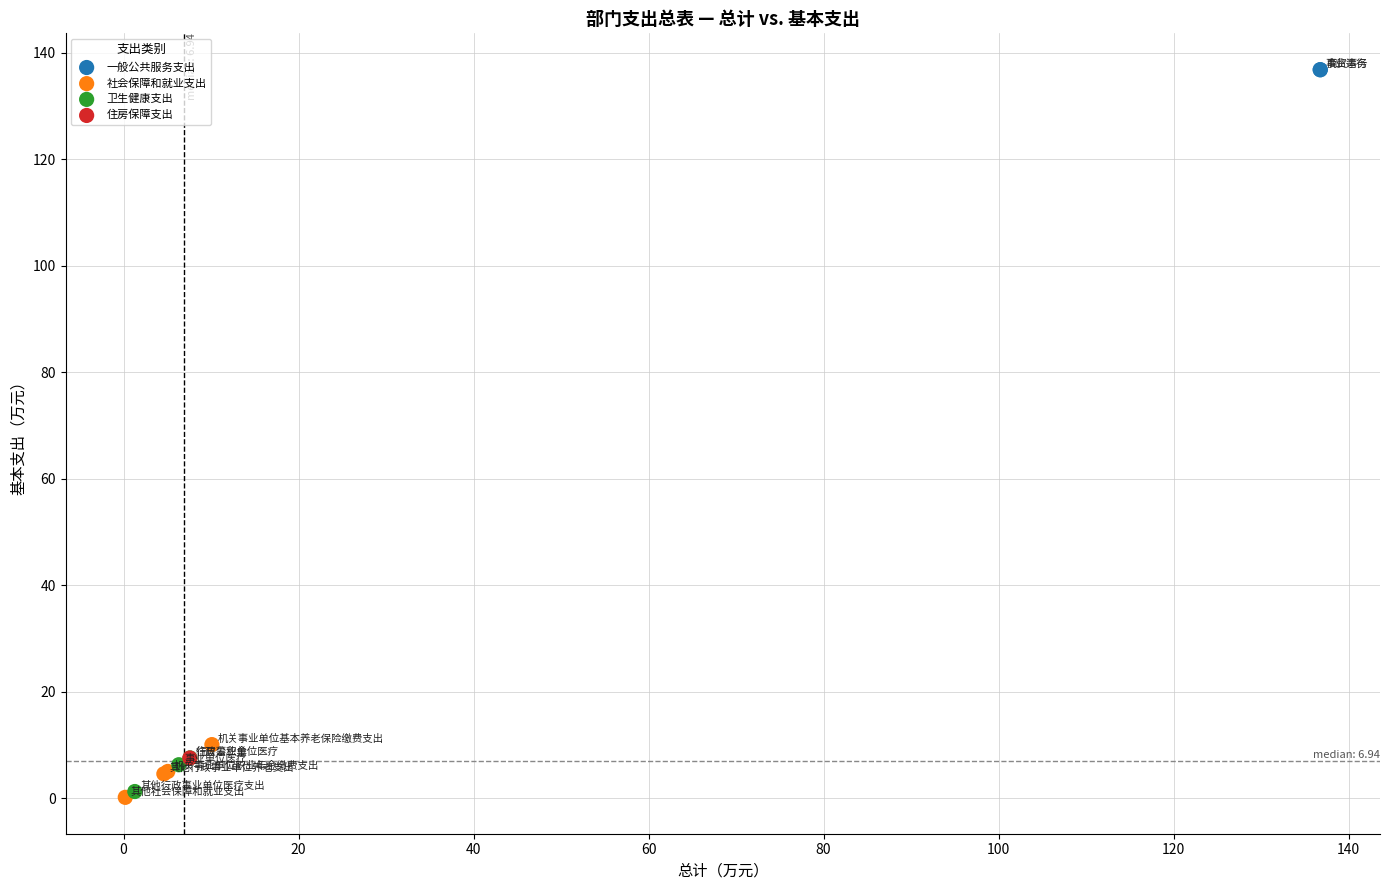

What are all the series names shown in the legend?

一般公共服务支出, 社会保障和就业支出, 卫生健康支出, 住房保障支出